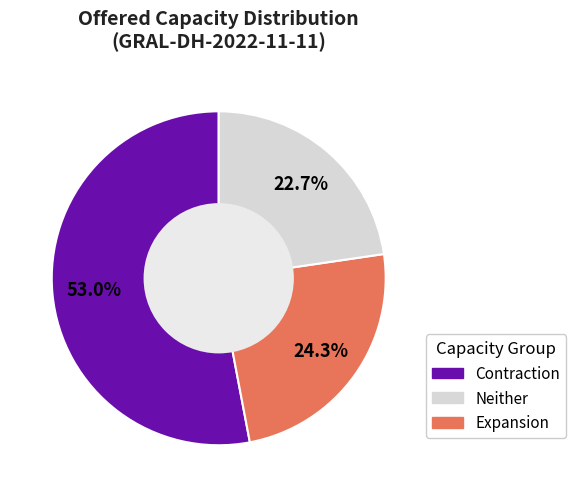

Count the number of slices in the pie.

3